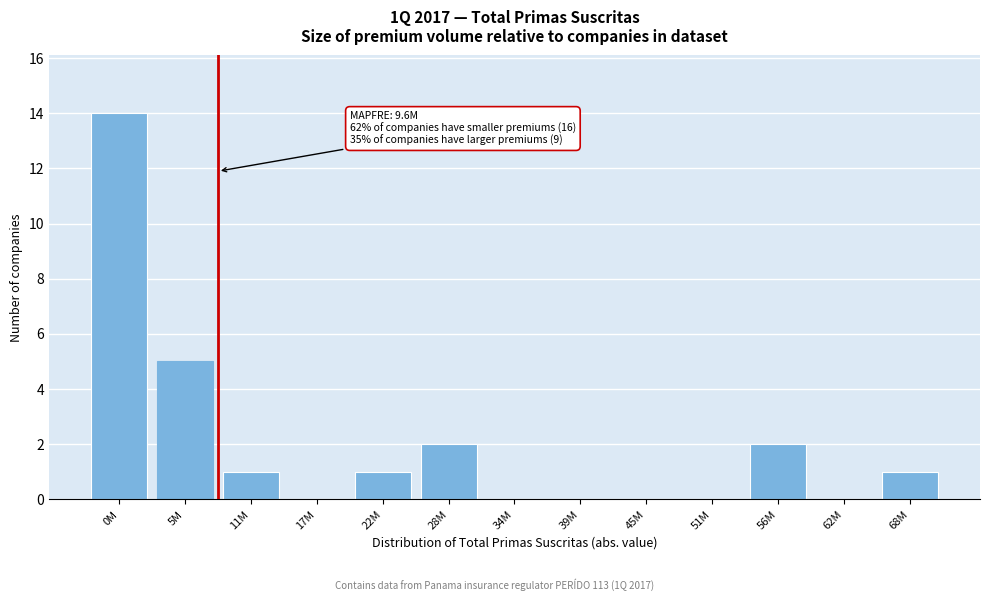

Reading right to left, list all the values displayed in this chart.

68M=1	62M=0	56M=2	51M=0	45M=0	39M=0	34M=0	28M=2	22M=1	17M=0	11M=1	5M=5	0M=14